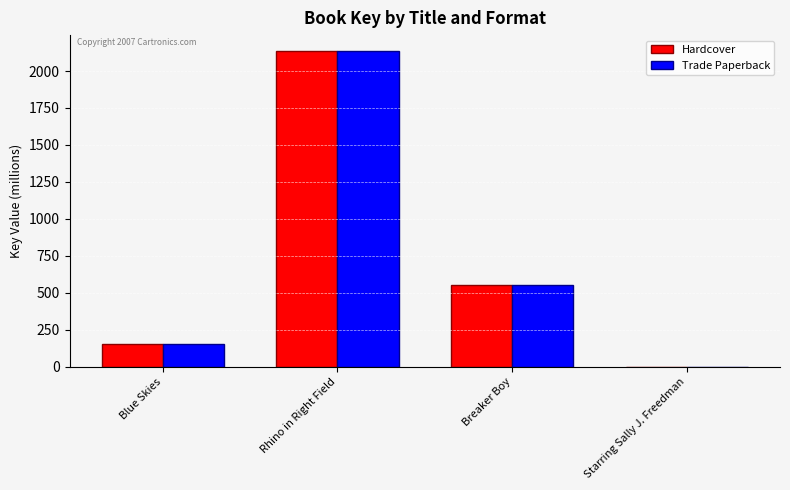

True or false: Hardcover has a value of 343.1 at Breaker Boy.

False